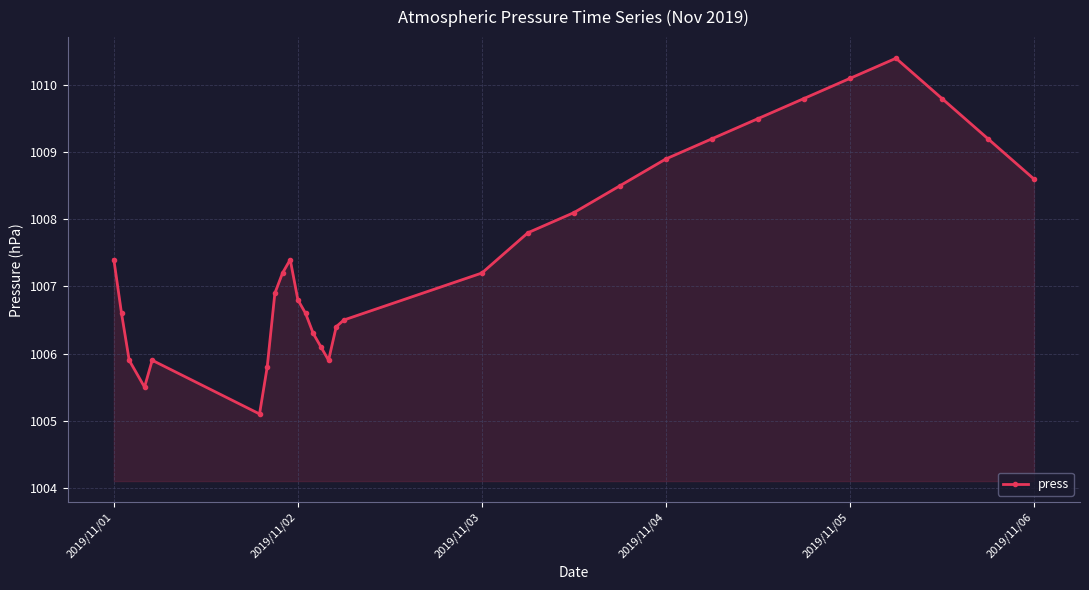

Reading right to left, extract all data points from this chart.

1008.6	1009.2	1009.8	1010.4	1010.1	1009.8	1009.5	1009.2	1008.9	1008.5	1008.1	1007.8	1007.2	1006.5	1006.4	1005.9	1006.1	1006.3	1006.6	1006.8	1007.4	1007.2	1006.9	1005.8	1005.1	1005.9	1005.5	1005.9	1006.6	1007.4